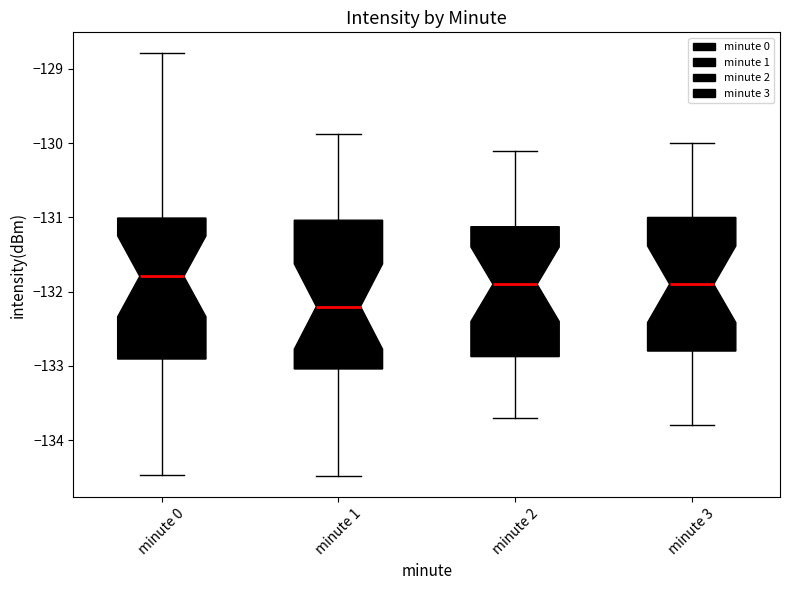

Reading left to right, transcribe this box plot: for each box, give where its median line is, the range the box spans, and where its two whiskers end, as read against the y-axis. The values are not printed on the chart, so give them approximately, as read against the axis.

minute 0: median -131.8, box -132.9 to -131.0, whiskers -134.5 to -128.8
minute 1: median -132.2, box -133.0 to -131.0, whiskers -134.5 to -129.9
minute 2: median -131.9, box -132.9 to -131.1, whiskers -133.7 to -130.1
minute 3: median -131.9, box -132.8 to -131.0, whiskers -133.8 to -130.0